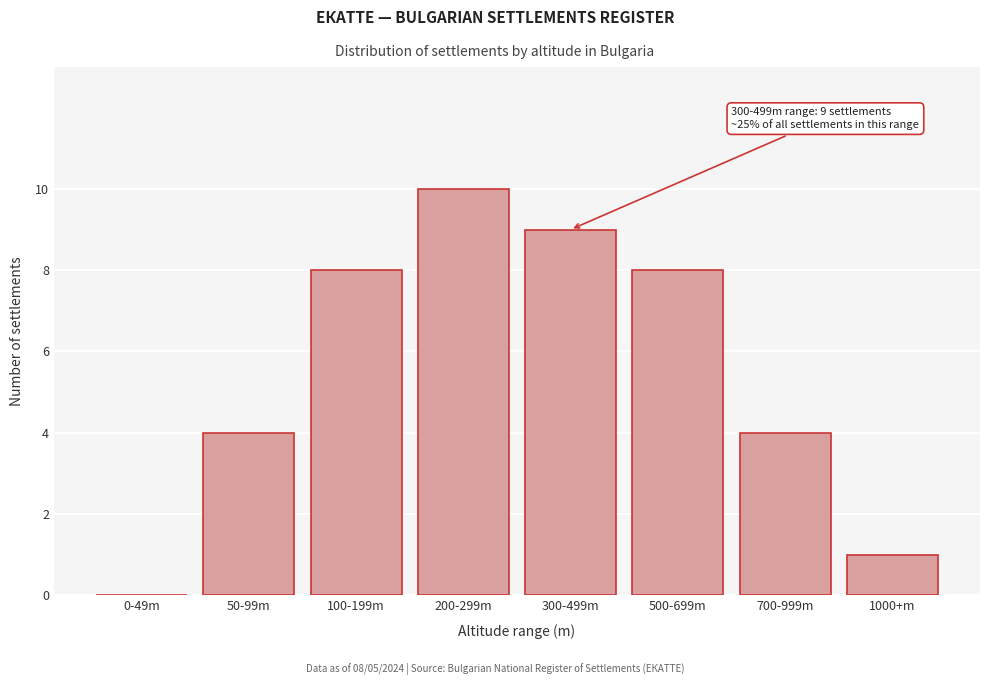

Reading left to right, list all the values displayed in this chart.

0-49m=0	50-99m=4	100-199m=8	200-299m=10	300-499m=9	500-699m=8	700-999m=4	1000+m=1